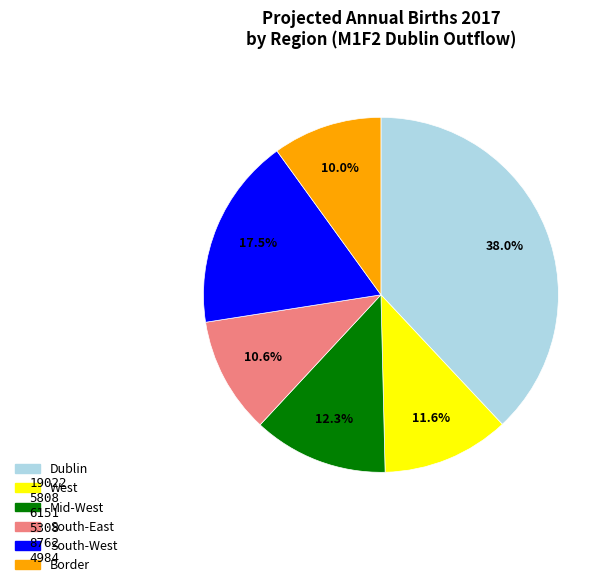

Between South-West and Dublin, which is larger?

Dublin